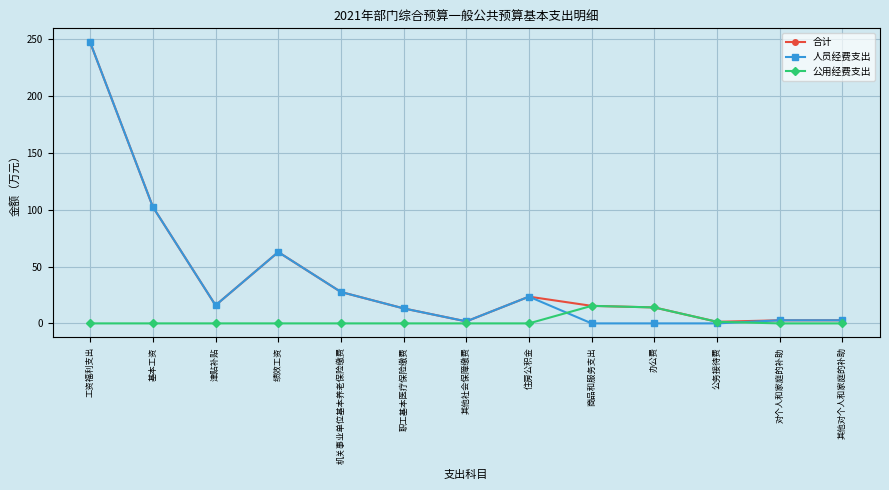

What is the label of the 4th point from the left?

绩效工资